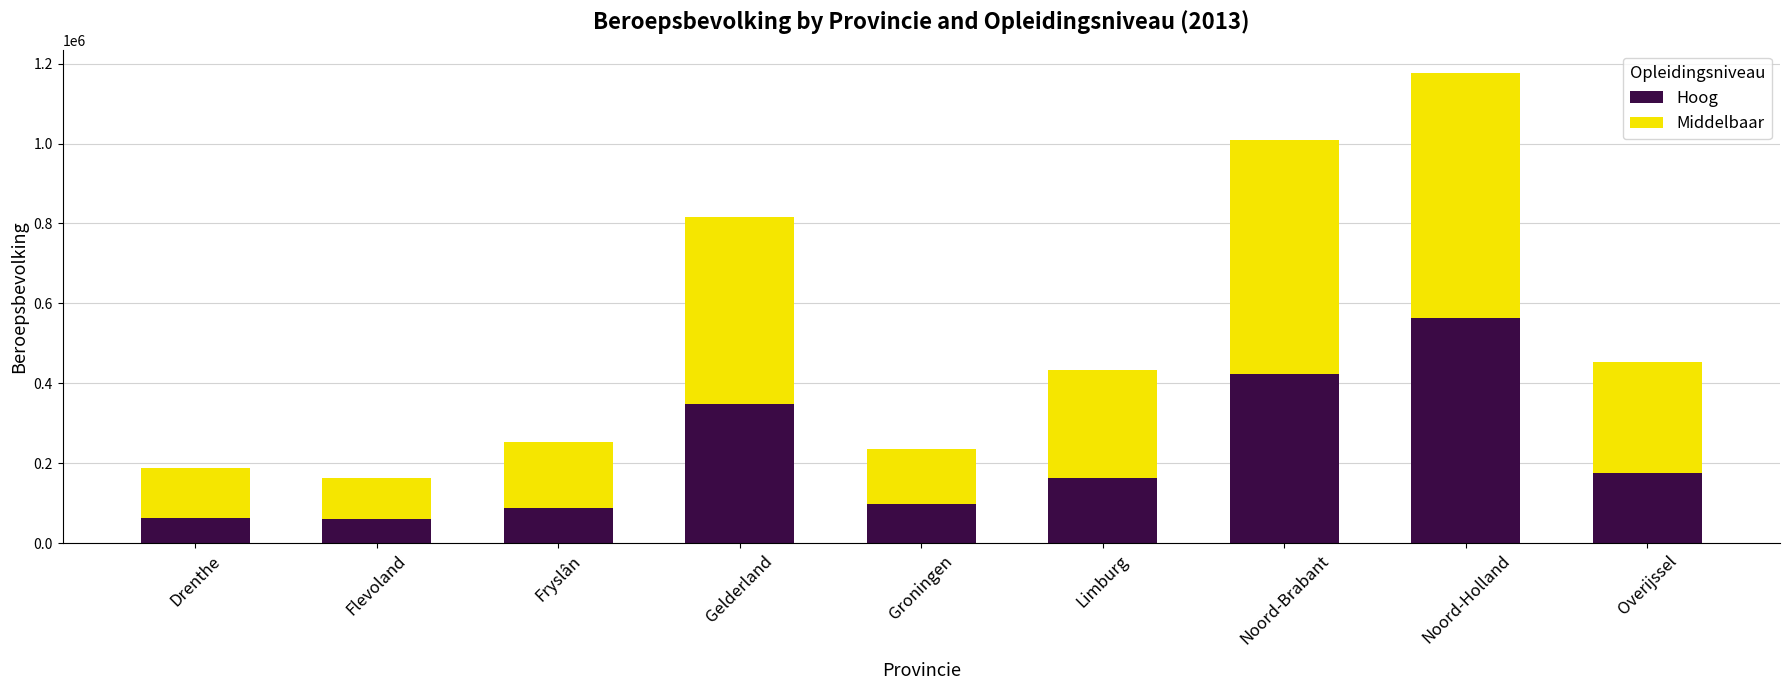

The value of Hoog at Flevoland is 61000. True or false?

True